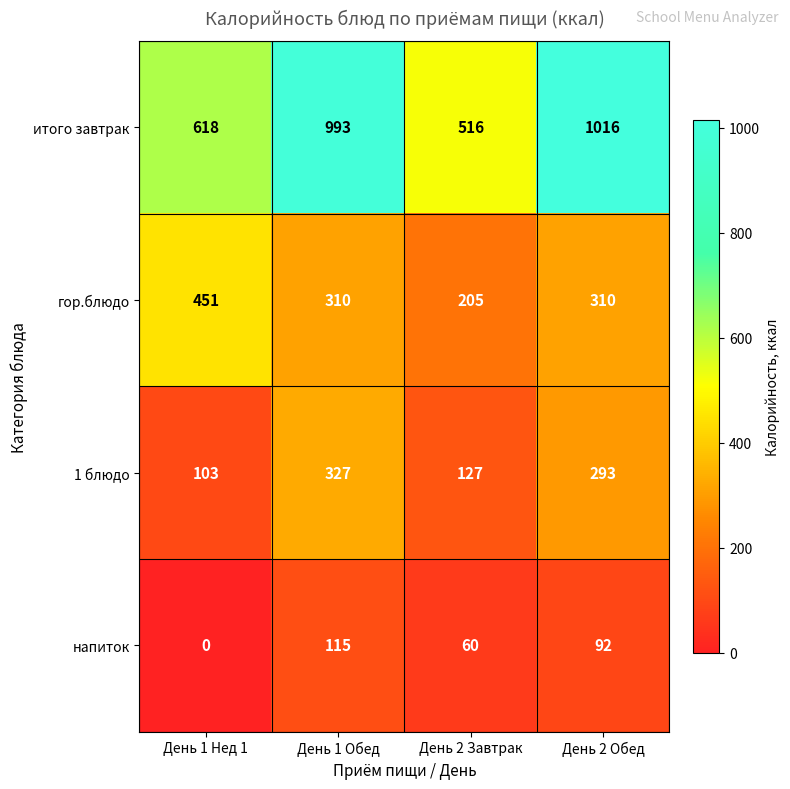

The итого завтрак series shows 1016 at День 2 Обед. True or false?

True